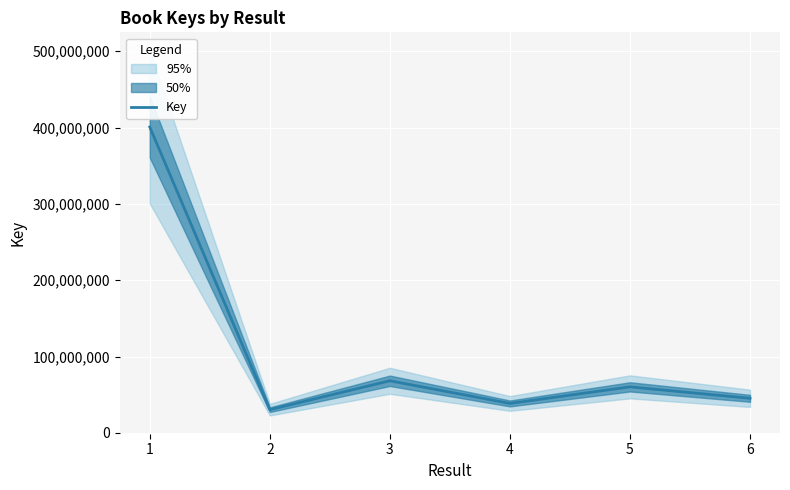

How many categories are shown in the chart?

6